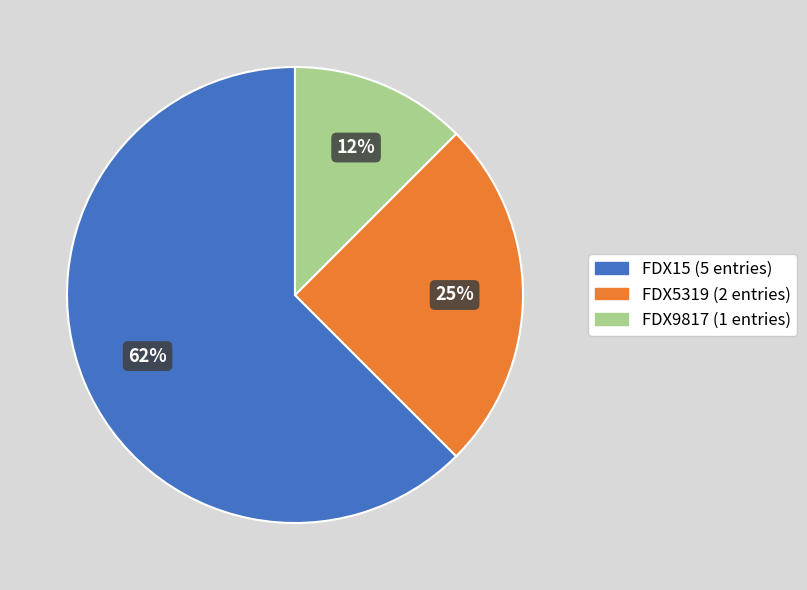

Which category accounts for the majority?

FDX15